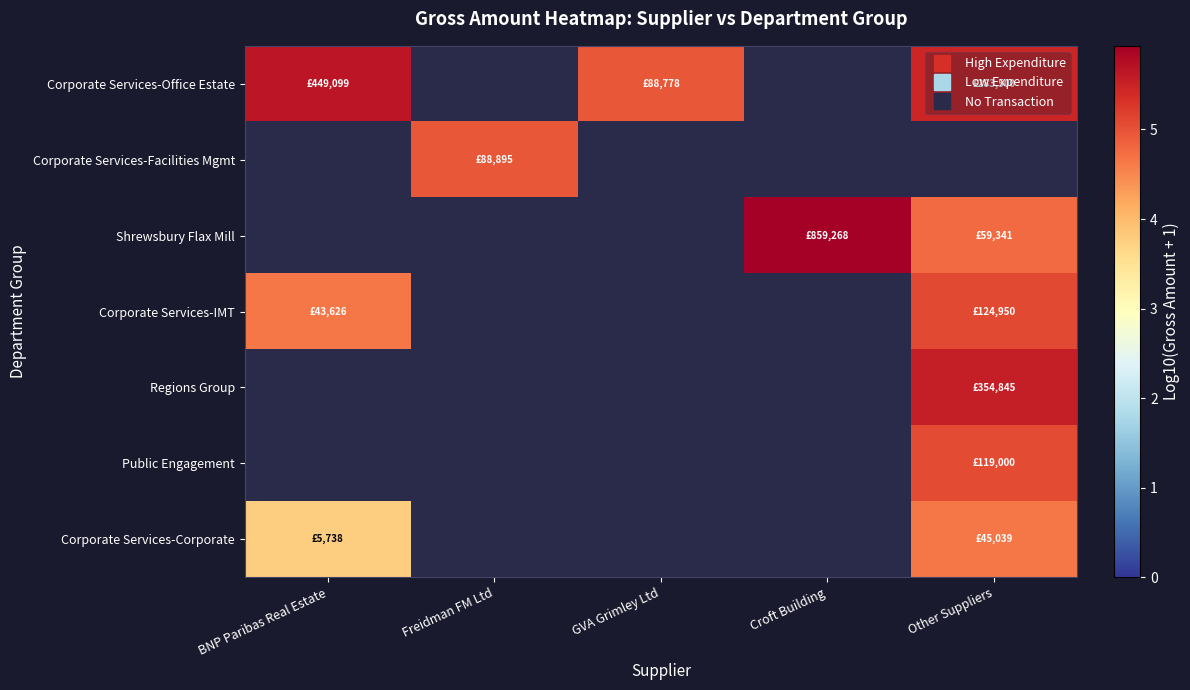

Read the Corporate Services-IMT value at Other Suppliers.

5.1